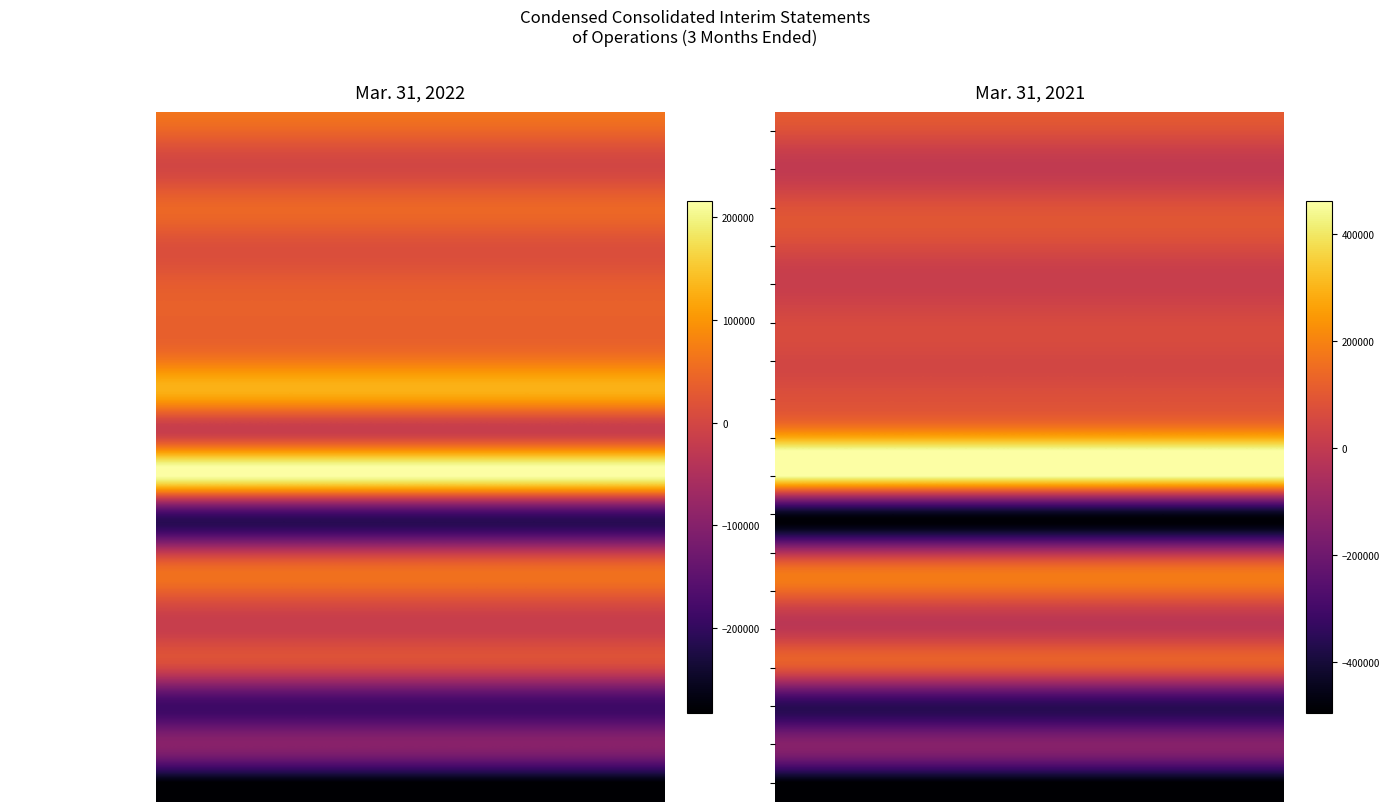

What is the sum of the Payroll and related values at 1 and 0?

188176